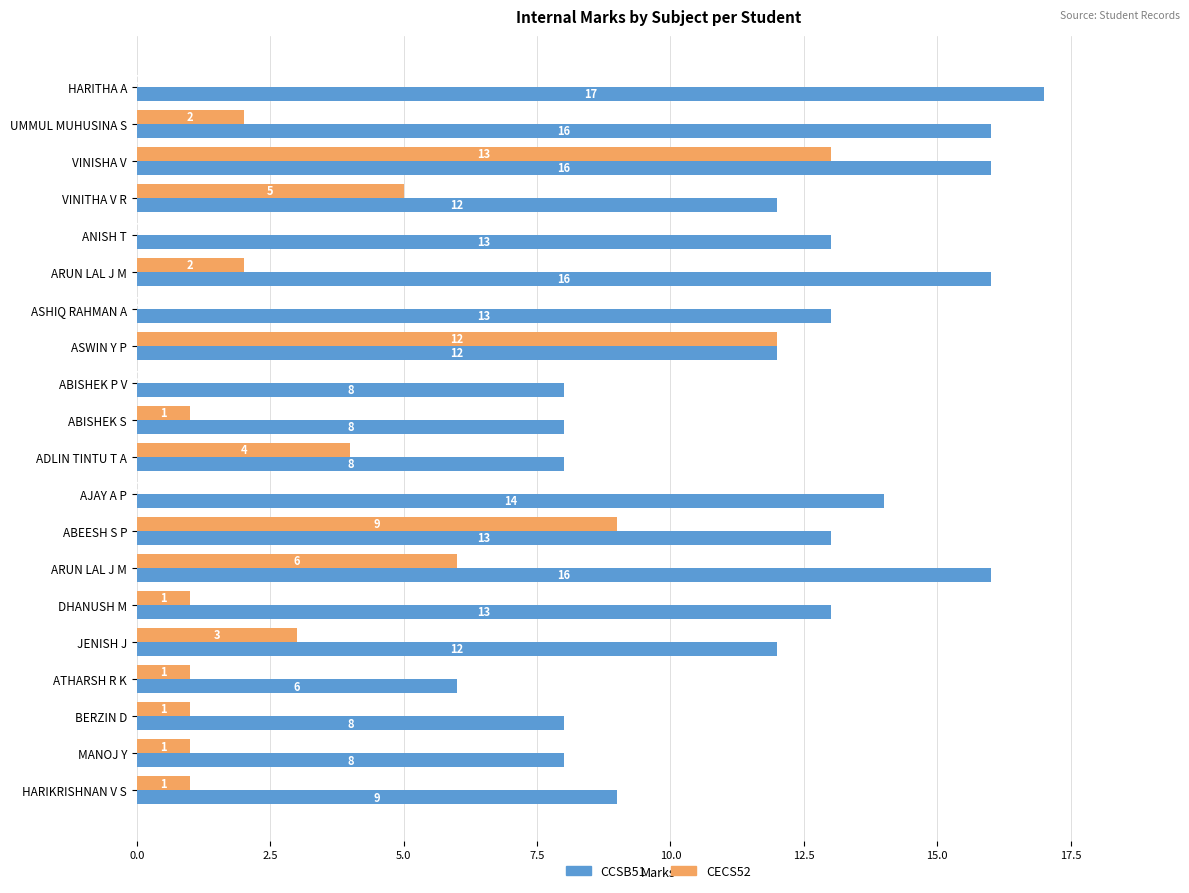

What are all the series names shown in the legend?

CCSB51, CECS52